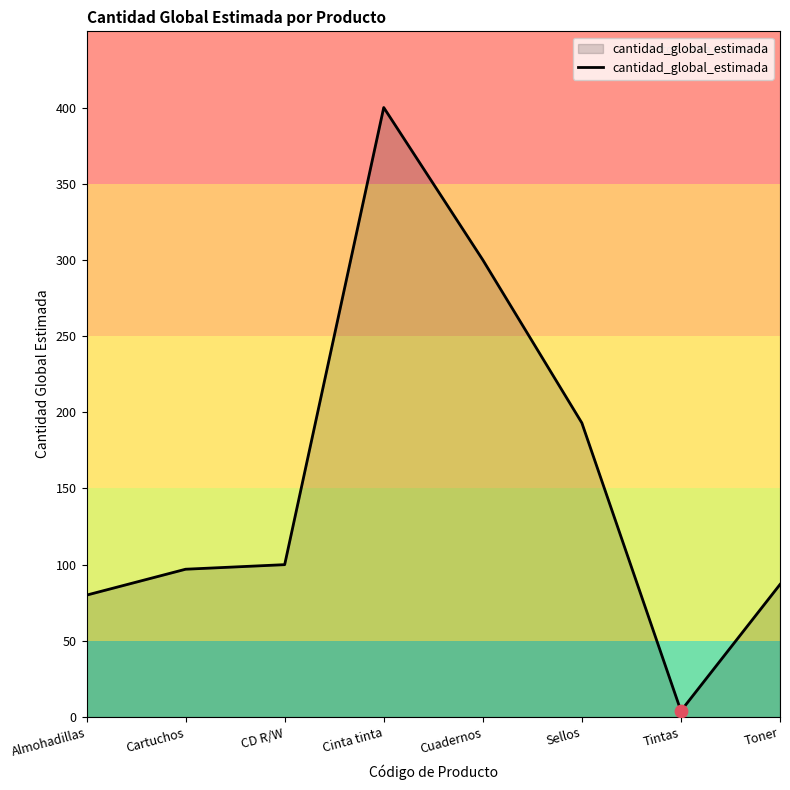

Between Toner and Cuadernos, which is larger?

Cuadernos